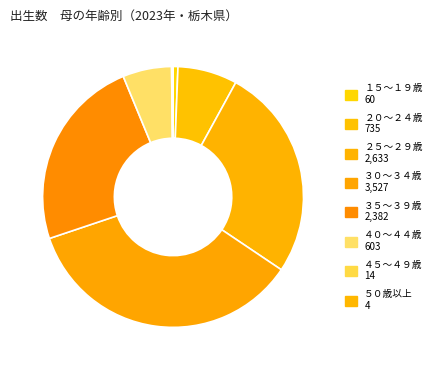

What is the change in value from ３０～３４歳 to ３５～３９歳?

-1145